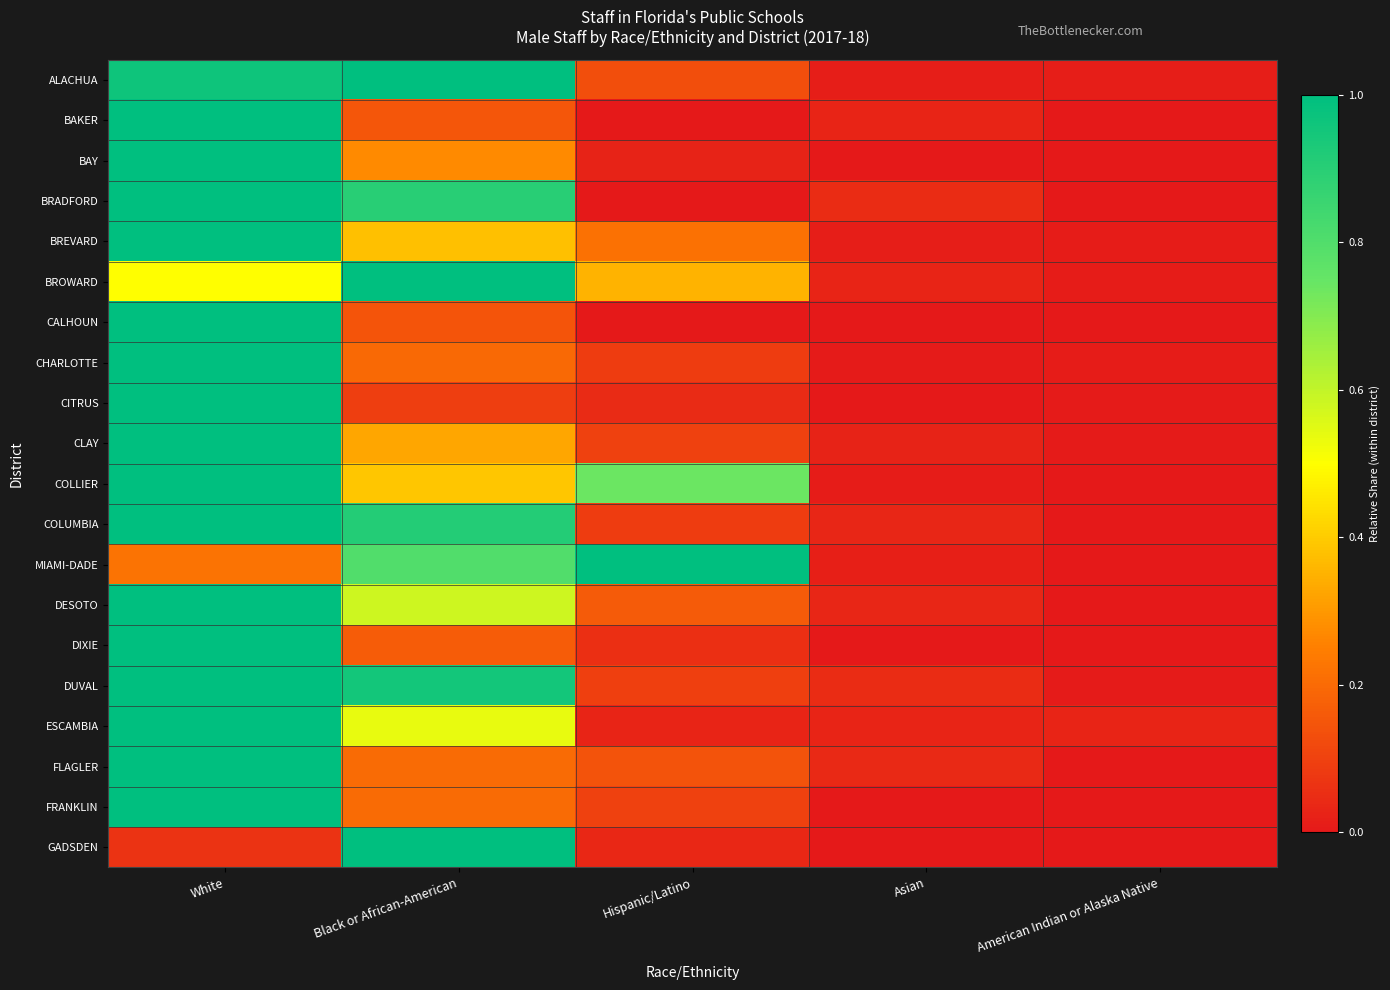

Reading left to right, list all the values displayed in this chart.

ALACHUA: White=1.0	Black or African-American=1.0	Hispanic/Latino=0.1	Asian=0.0	American Indian or Alaska Native=0.0
BAKER: White=1.0	Black or African-American=0.2	Hispanic/Latino=0.0	Asian=0.0	American Indian or Alaska Native=0.0
BAY: White=1.0	Black or African-American=0.3	Hispanic/Latino=0.0	Asian=0.0	American Indian or Alaska Native=0.0
BRADFORD: White=1.0	Black or African-American=0.9	Hispanic/Latino=0.0	Asian=0.1	American Indian or Alaska Native=0.0
BREVARD: White=1.0	Black or African-American=0.4	Hispanic/Latino=0.2	Asian=0.0	American Indian or Alaska Native=0.0
BROWARD: White=0.5	Black or African-American=1.0	Hispanic/Latino=0.4	Asian=0.0	American Indian or Alaska Native=0.0
CALHOUN: White=1.0	Black or African-American=0.1	Hispanic/Latino=0.0	Asian=0.0	American Indian or Alaska Native=0.0
CHARLOTTE: White=1.0	Black or African-American=0.2	Hispanic/Latino=0.1	Asian=0.0	American Indian or Alaska Native=0.0
CITRUS: White=1.0	Black or African-American=0.1	Hispanic/Latino=0.0	Asian=0.0	American Indian or Alaska Native=0.0
CLAY: White=1.0	Black or African-American=0.3	Hispanic/Latino=0.1	Asian=0.0	American Indian or Alaska Native=0.0
COLLIER: White=1.0	Black or African-American=0.4	Hispanic/Latino=0.7	Asian=0.0	American Indian or Alaska Native=0.0
COLUMBIA: White=1.0	Black or African-American=0.9	Hispanic/Latino=0.1	Asian=0.0	American Indian or Alaska Native=0.0
MIAMI-DADE: White=0.2	Black or African-American=0.8	Hispanic/Latino=1.0	Asian=0.0	American Indian or Alaska Native=0.0
DESOTO: White=1.0	Black or African-American=0.6	Hispanic/Latino=0.2	Asian=0.0	American Indian or Alaska Native=0.0
DIXIE: White=1.0	Black or African-American=0.2	Hispanic/Latino=0.1	Asian=0.0	American Indian or Alaska Native=0.0
DUVAL: White=1.0	Black or African-American=1.0	Hispanic/Latino=0.1	Asian=0.0	American Indian or Alaska Native=0.0
ESCAMBIA: White=1.0	Black or African-American=0.5	Hispanic/Latino=0.0	Asian=0.0	American Indian or Alaska Native=0.0
FLAGLER: White=1.0	Black or African-American=0.2	Hispanic/Latino=0.1	Asian=0.0	American Indian or Alaska Native=0.0
FRANKLIN: White=1.0	Black or African-American=0.2	Hispanic/Latino=0.1	Asian=0.0	American Indian or Alaska Native=0.0
GADSDEN: White=0.1	Black or African-American=1.0	Hispanic/Latino=0.0	Asian=0.0	American Indian or Alaska Native=0.0